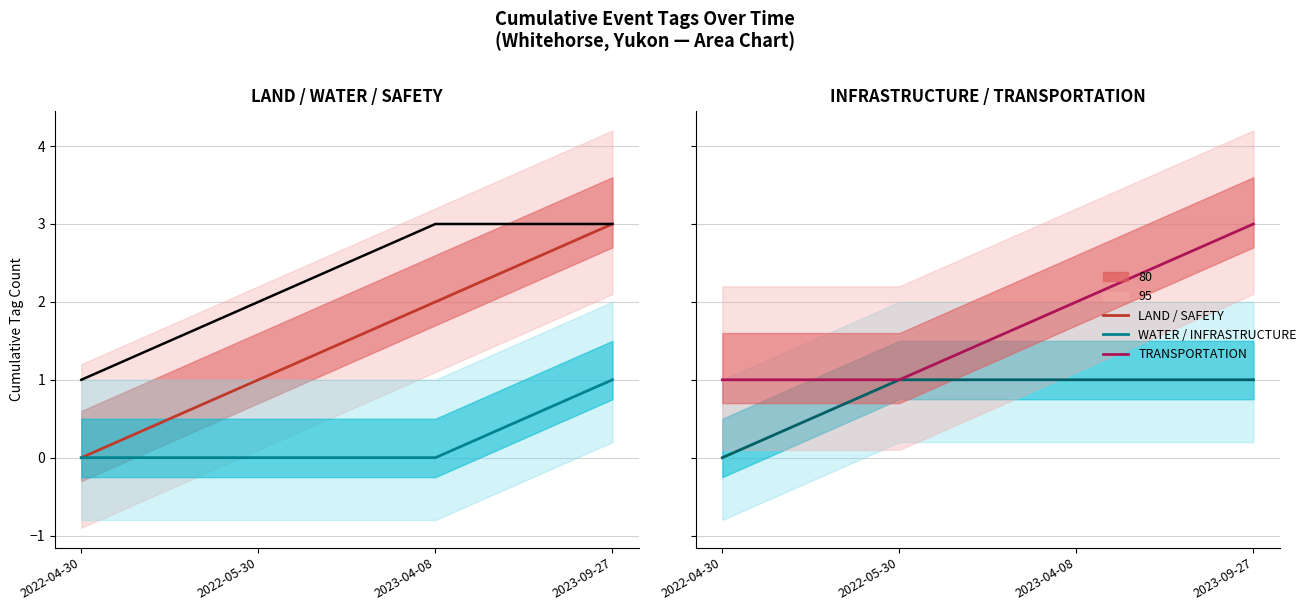

At which label does LAND first exceed 2?

2023-09-27